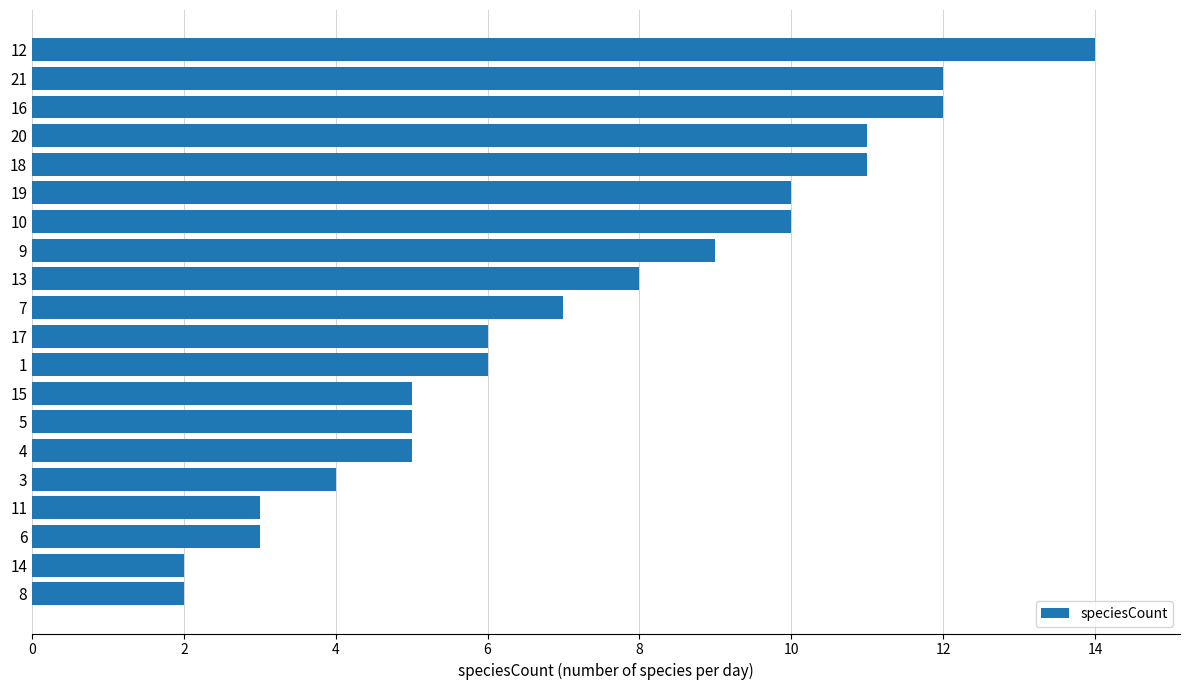

Are the bars grouped side by side (vs. stacked)?

No